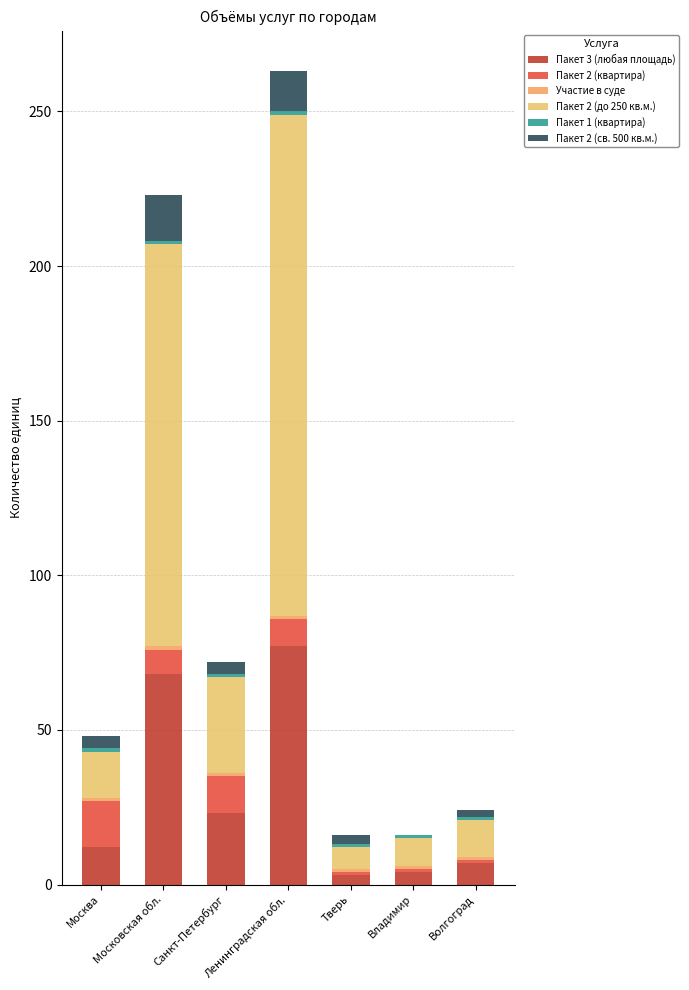

What is the value of the Пакет 3 (любая площадь) bar at the 1st from the left?

12